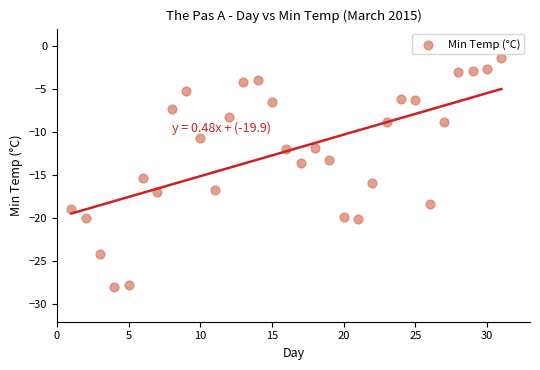

What is the range of X values (max minus min)?

30.0